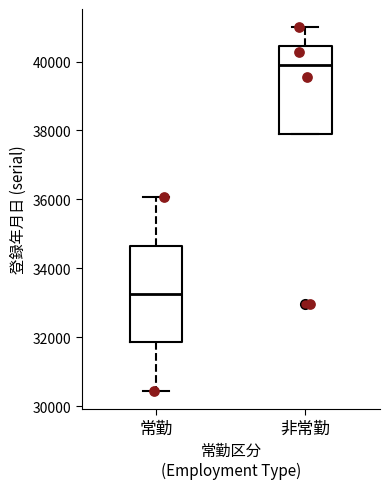

Comparing the boxes themselves (not the whiskers), which one is the tallest?

常勤